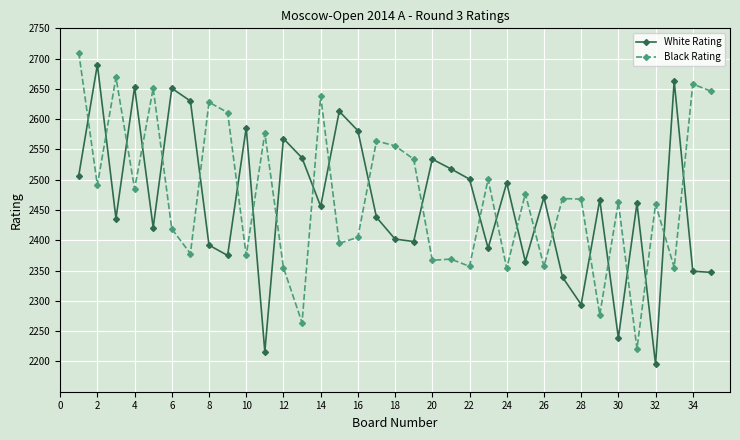

How many lines are shown in the chart?

2